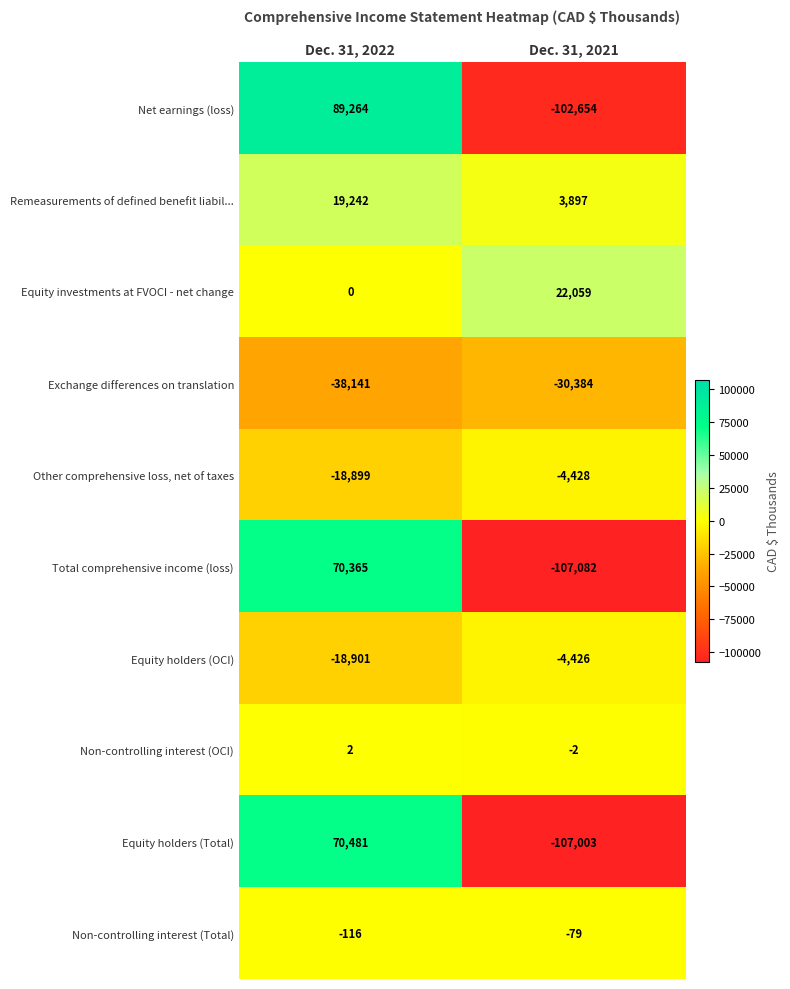

Reading left to right, transcribe all the data shown in this chart.

Net earnings (loss): Dec. 31, 2022=89264	Dec. 31, 2021=-102654
Remeasurements of defined benefit liabil...: Dec. 31, 2022=19242	Dec. 31, 2021=3897
Equity investments at FVOCI - net change: Dec. 31, 2022=0	Dec. 31, 2021=22059
Exchange differences on translation: Dec. 31, 2022=-38141	Dec. 31, 2021=-30384
Other comprehensive loss, net of taxes: Dec. 31, 2022=-18899	Dec. 31, 2021=-4428
Total comprehensive income (loss): Dec. 31, 2022=70365	Dec. 31, 2021=-107082
Equity holders (OCI): Dec. 31, 2022=-18901	Dec. 31, 2021=-4426
Non-controlling interest (OCI): Dec. 31, 2022=2	Dec. 31, 2021=-2
Equity holders (Total): Dec. 31, 2022=70481	Dec. 31, 2021=-107003
Non-controlling interest (Total): Dec. 31, 2022=-116	Dec. 31, 2021=-79